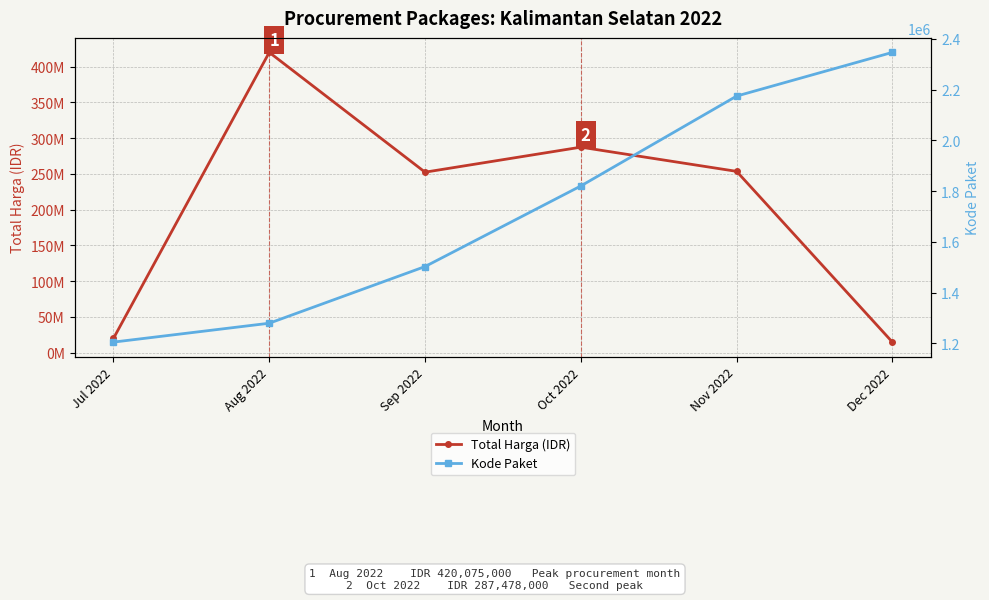

What is the smallest value displayed?

1205257